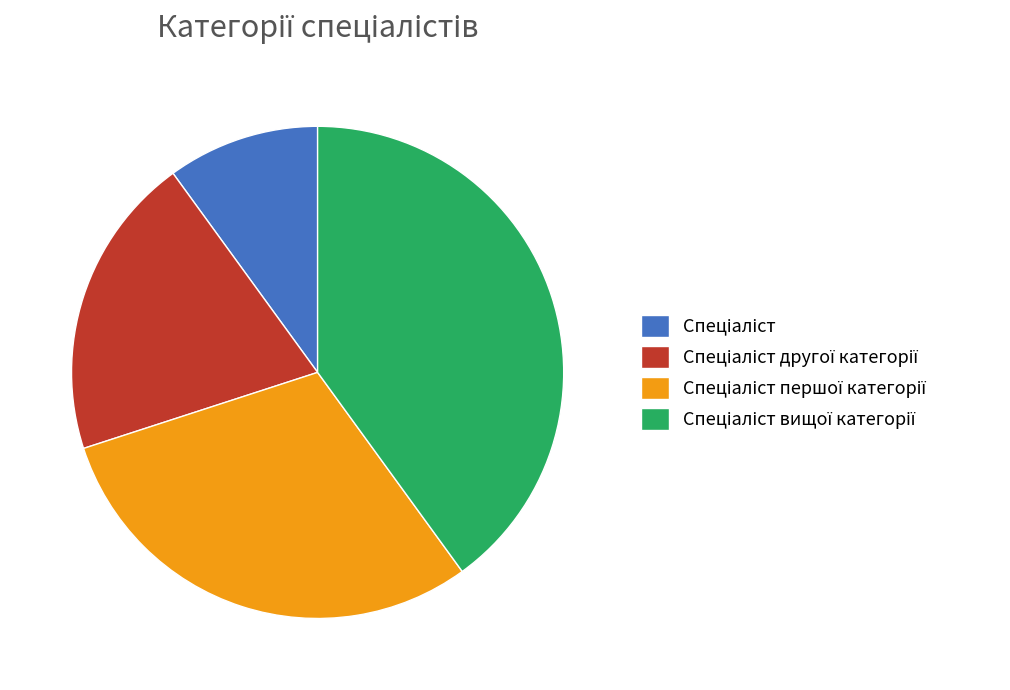

Count the number of slices in the pie.

4